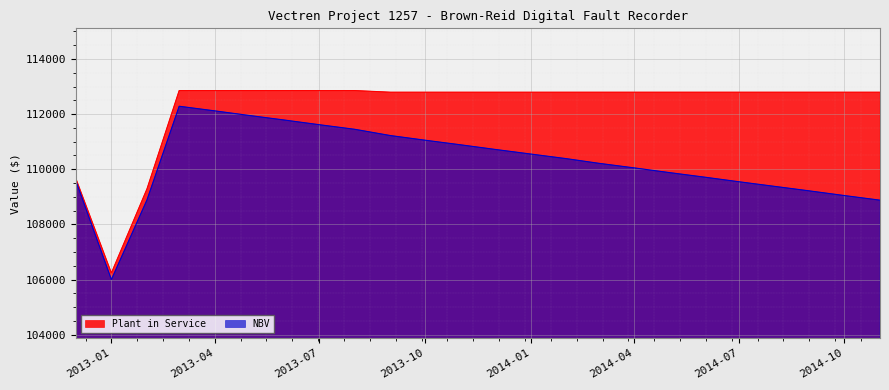

Reading left to right, transcribe all the data shown in this chart.

Plant in Service: 109672.7	106238.9	109291.9	112853.2	112853.2	112853.2	112853.2	112853.2	112853.2	112793.5	112793.5	112793.5	112793.5	112793.5	112793.5	112793.5	112793.5	112793.5	112793.5	112793.5	112793.5	112793.5	112793.5	112793.5
NBV: 109591.4	105999.9	108890.9	112284.7	112117.3	111949.9	111782.5	111615.1	111447.7	111220.8	111053.5	110886.2	110718.9	110551.6	110384.2	110216.9	110049.6	109882.3	109715.0	109547.7	109380.4	109213.1	109045.8	108878.4